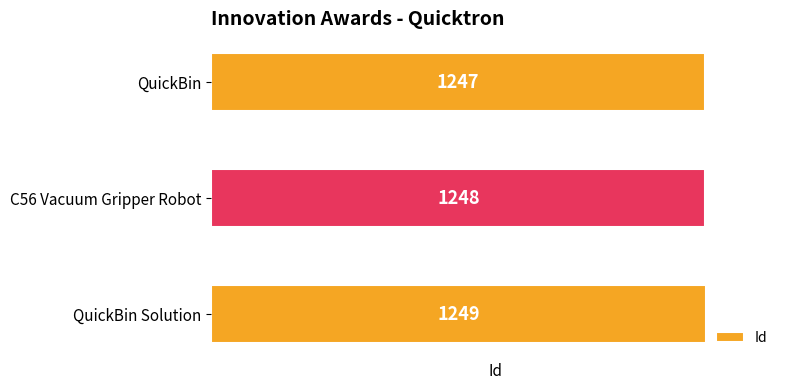

Is it true that the value at QuickBin is 1976?

False